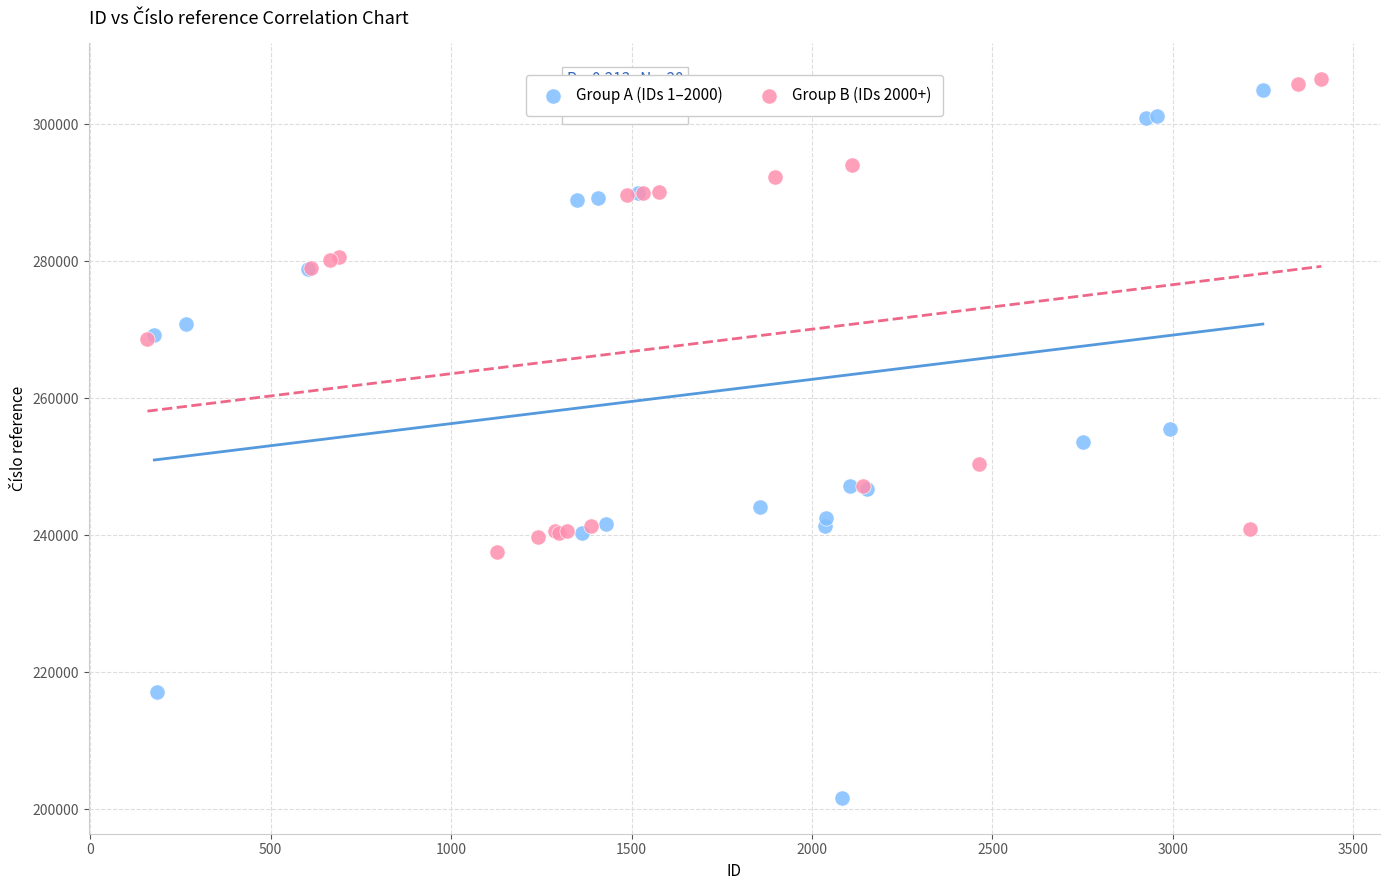

Which series reaches the maximum Y coordinate?

Group B (IDs 2000+)